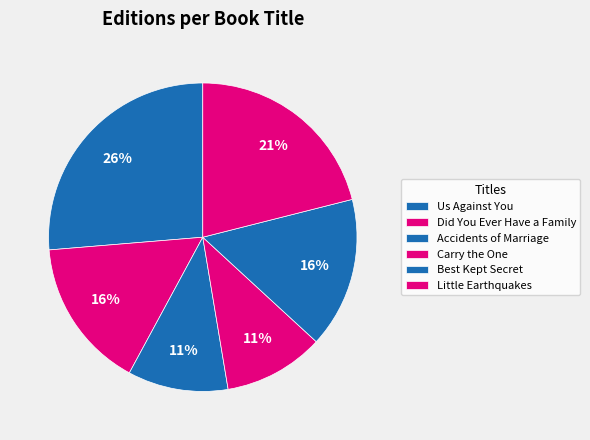

Which category has the biggest portion of the pie?

Us Against You